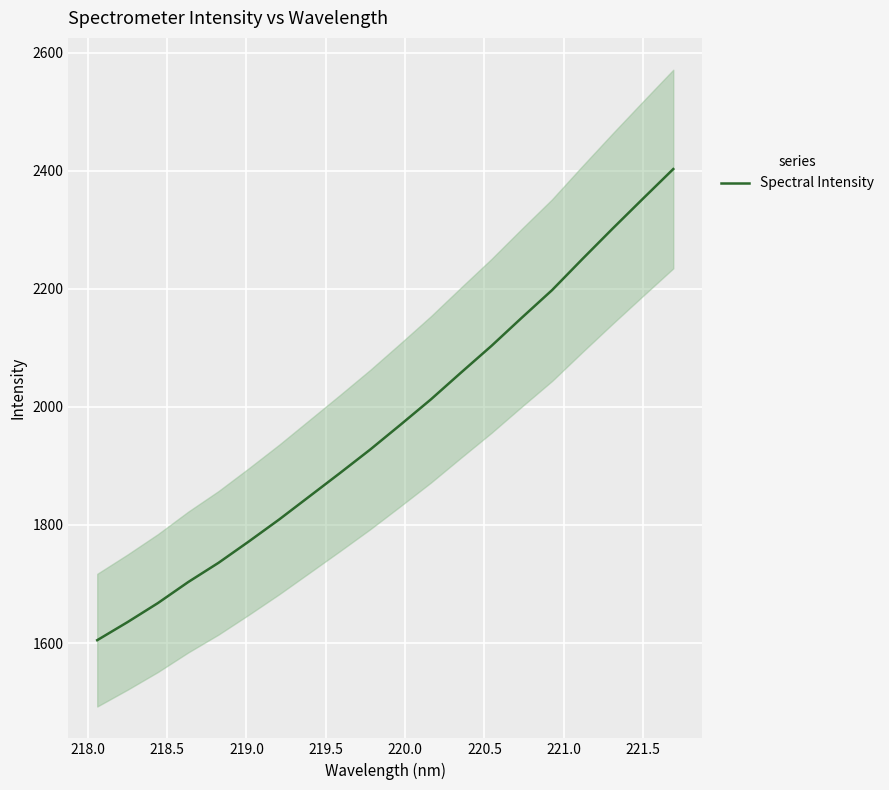

What is the lowest value of the Spectral Intensity series?

1604.9